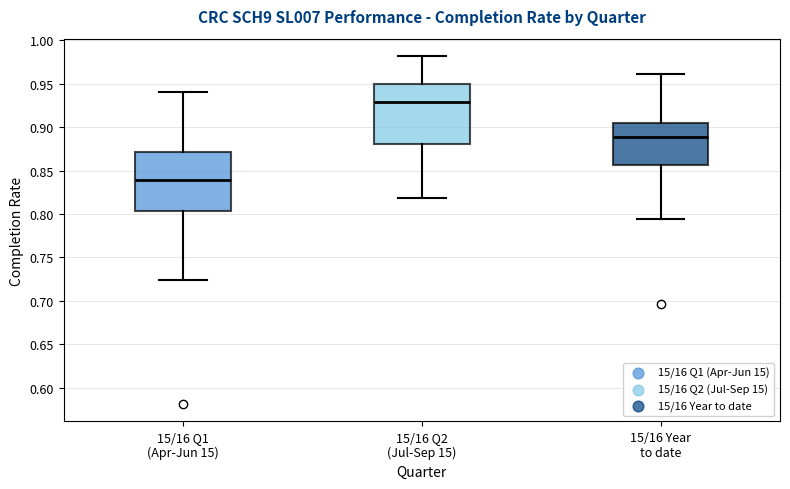

Where does the upper whisker of the box for 15/16 Year to date end on the y-axis? The values are not printed on the chart, so give them approximately, as read against the axis.

0.960